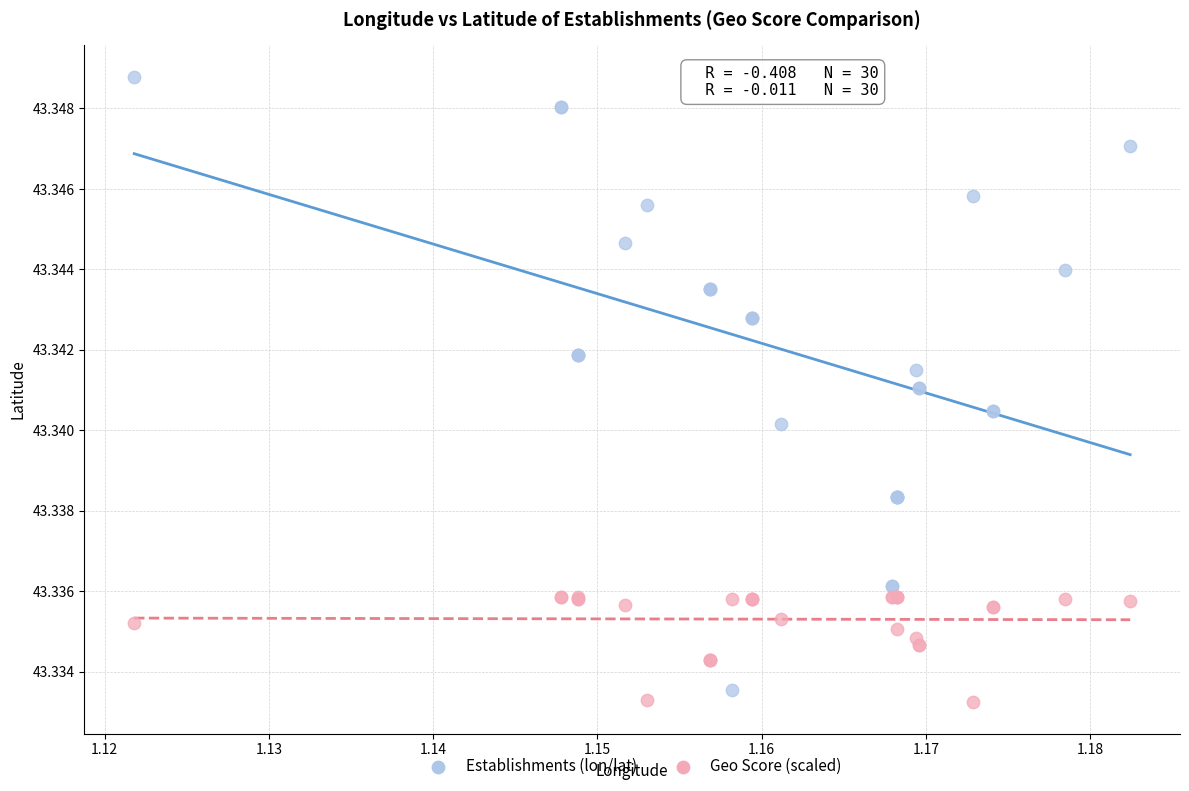

Which series reaches the minimum Y coordinate?

Geo Score (scaled)